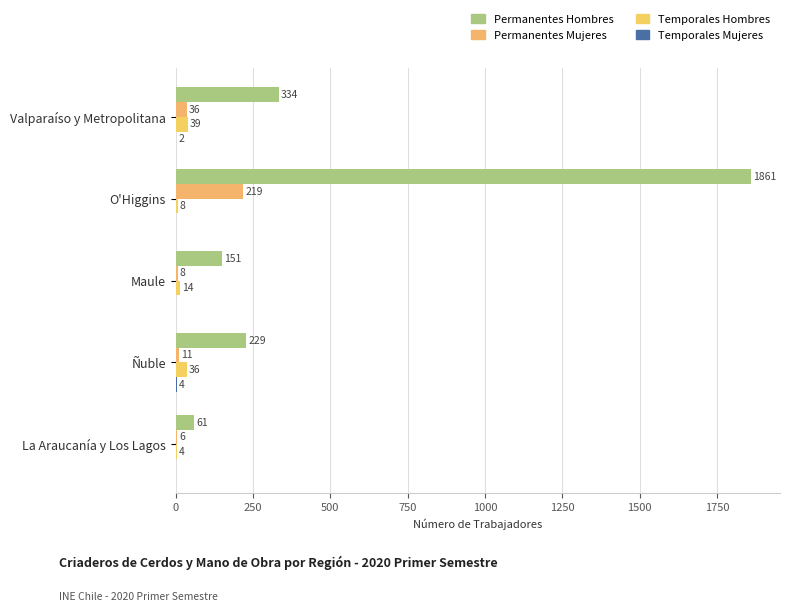

How many distinct data groups are displayed?

4